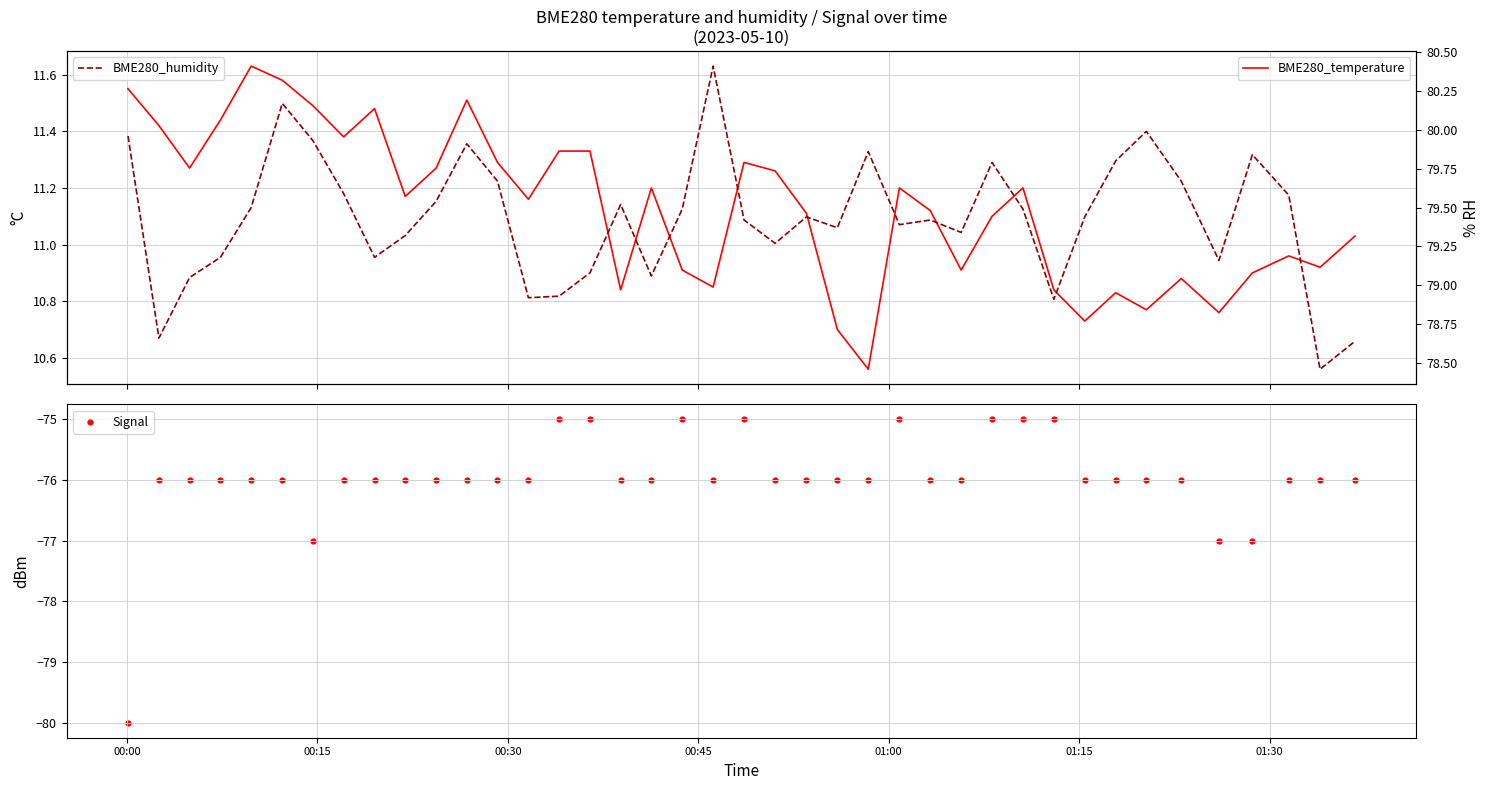

What are all the series names shown in the legend?

BME280_temperature, Signal, BME280_humidity